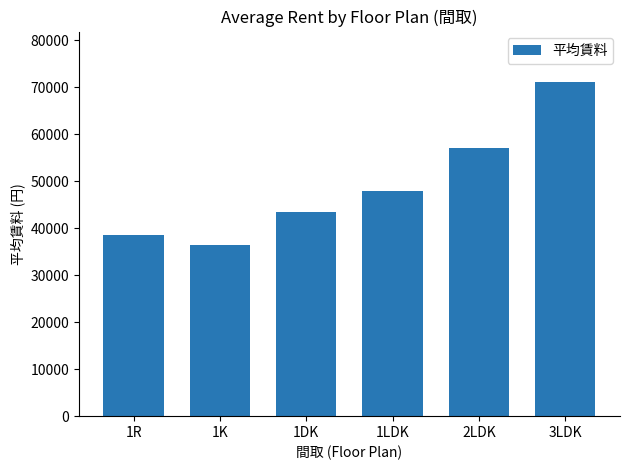

Rank the categories by value from lowest to highest.

1K, 1R, 1DK, 1LDK, 2LDK, 3LDK